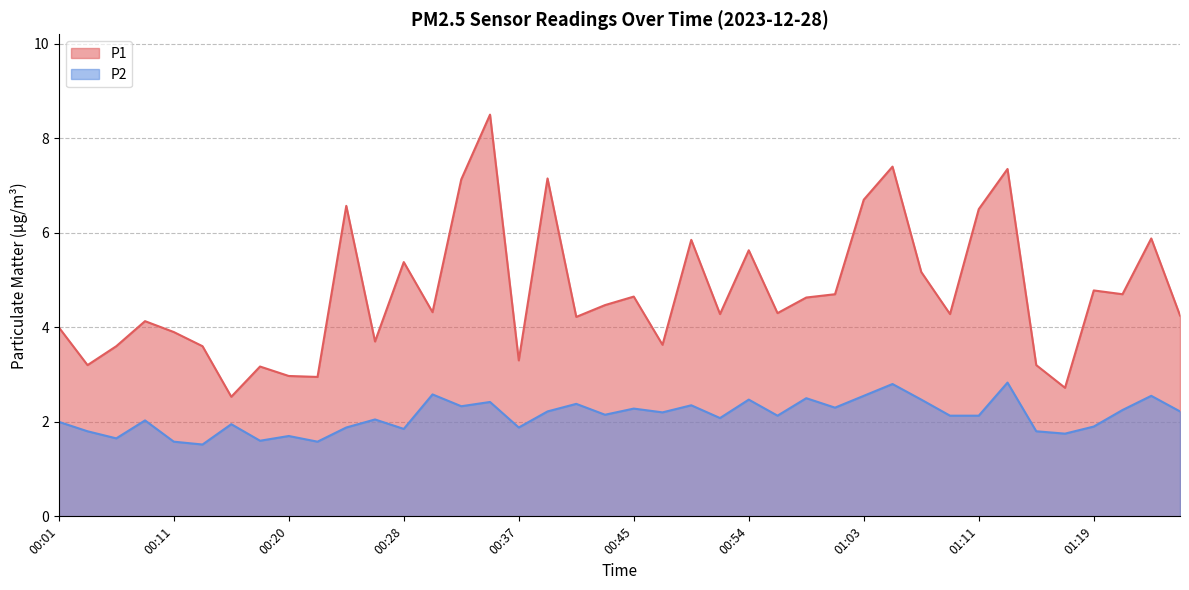

Is the value of P2 at 00:52 greater than the value of P1 at 01:26?

No